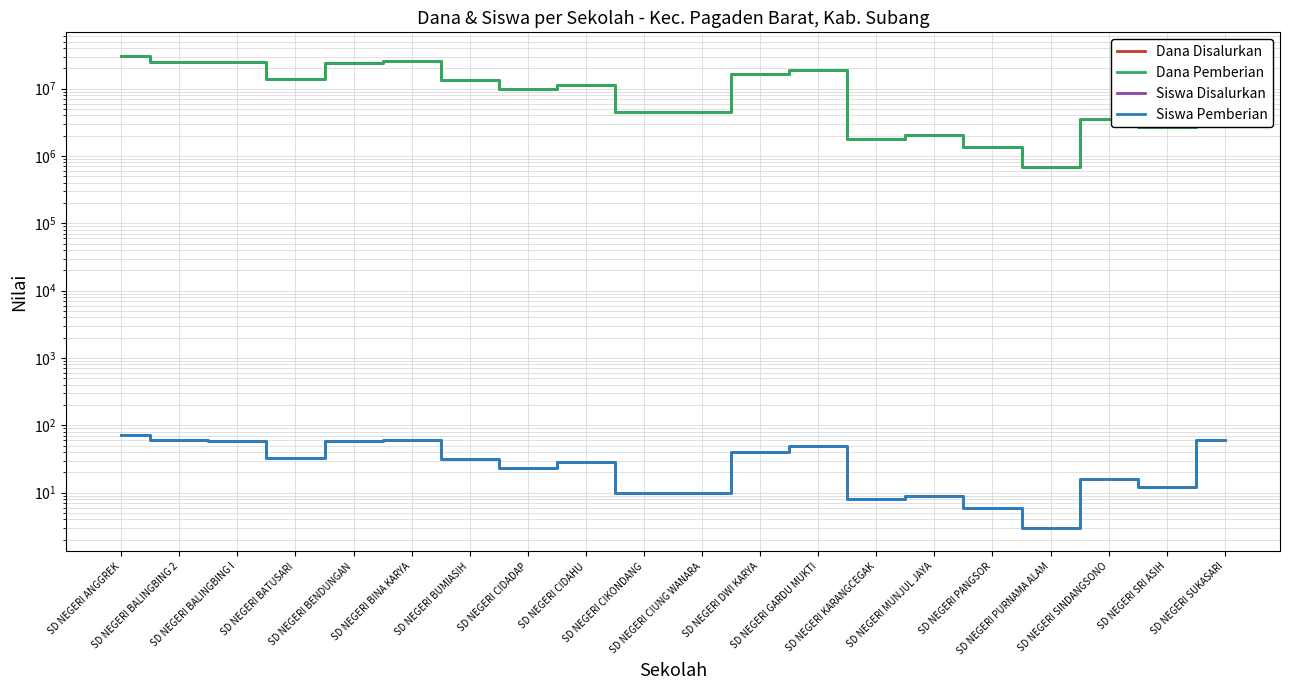

What is the value of the Dana Pemberian point at the 3rd from the left?

24750000